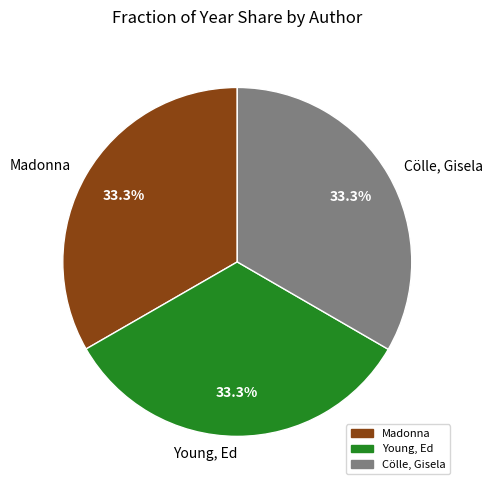

Does Madonna represent more than half of the total?

No